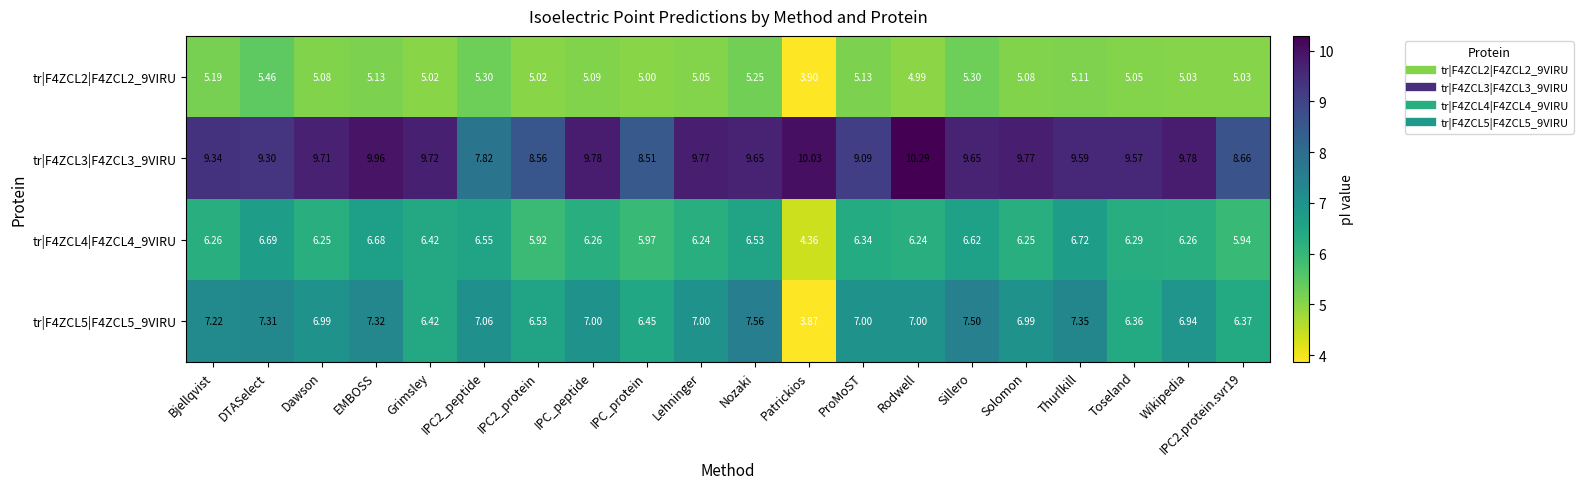

At which category is the sum across all series the highest?

EMBOSS